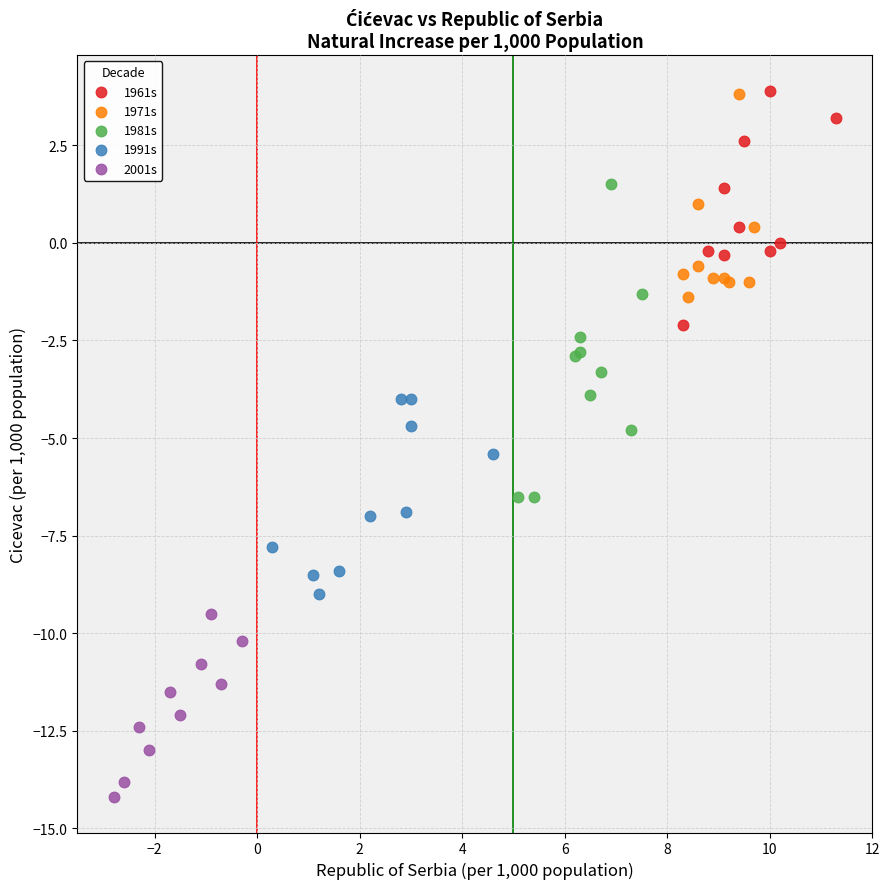

Which series has the widest spread of Y values?

1981s